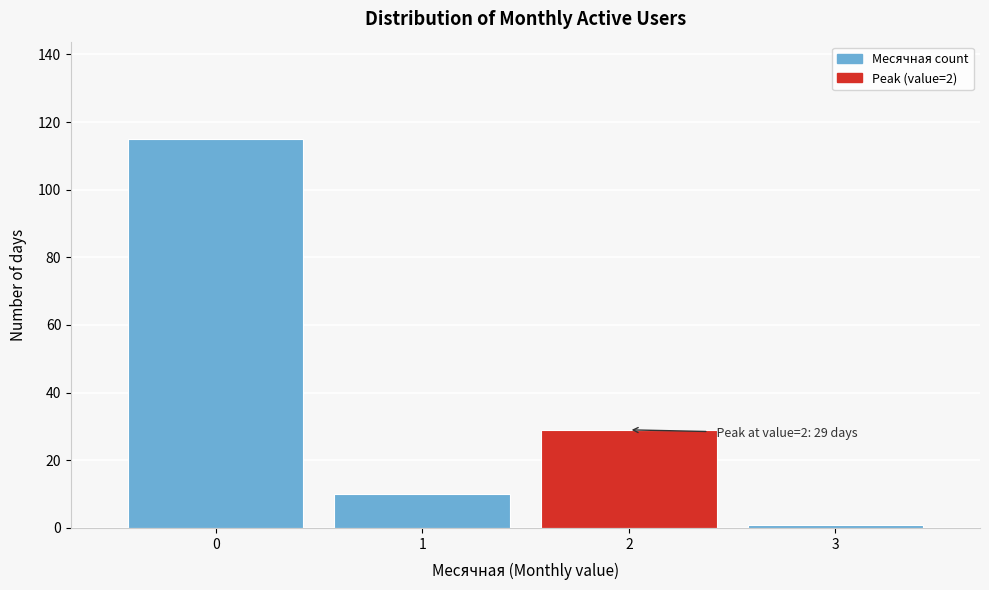

Reading left to right, transcribe all the data shown in this chart.

115	10	29	1